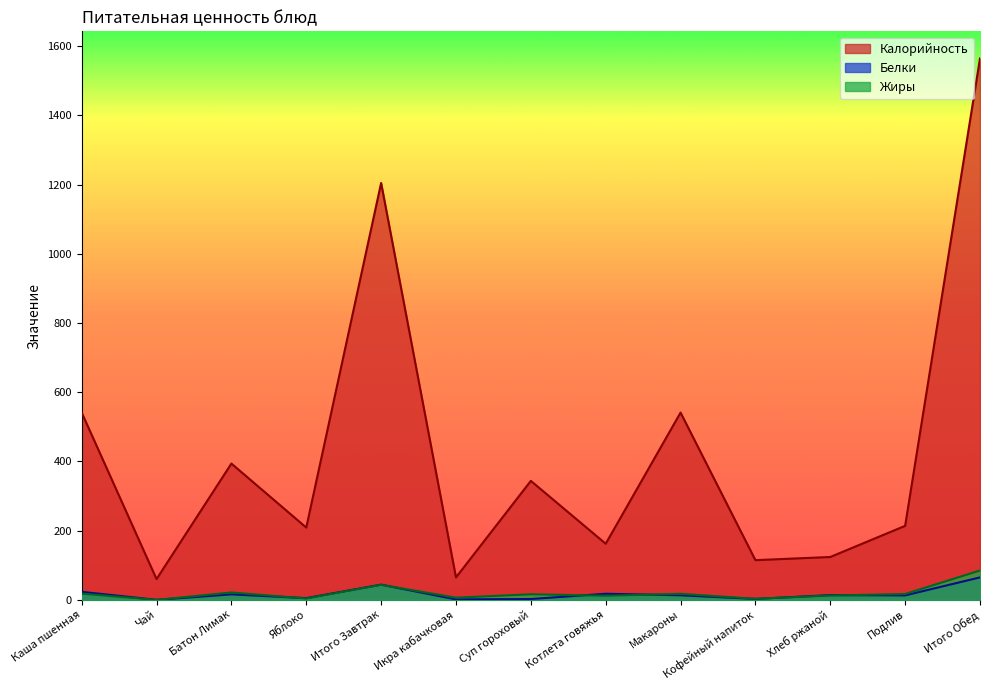

Which series has the largest total across all categories?

Калорийность